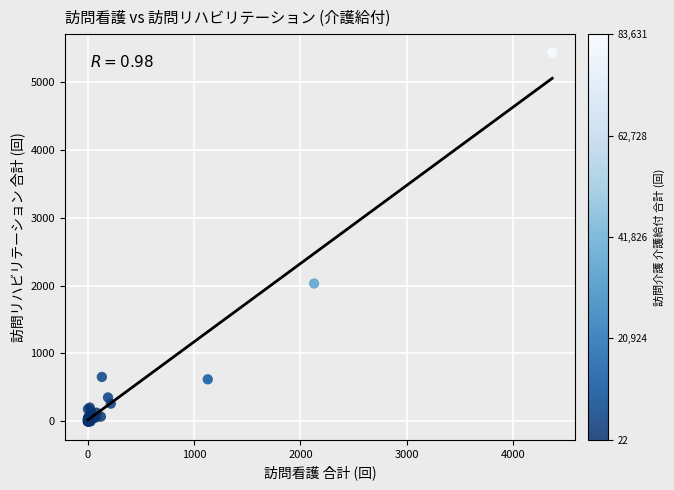

What Y value in the scatter plot is closest to 2713?

2029